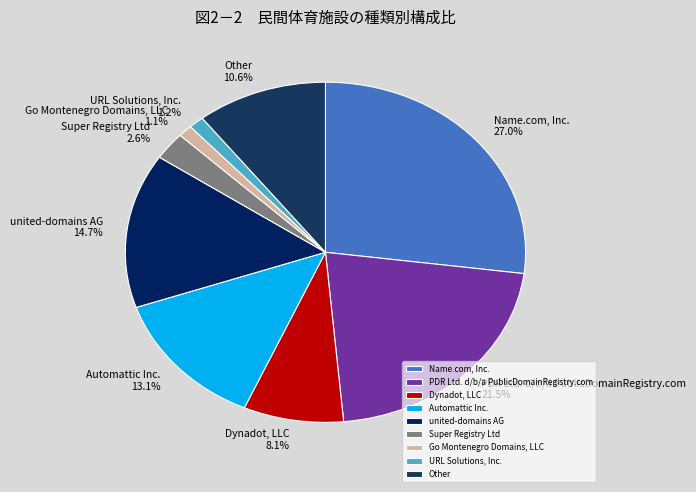

To the nearest percent, what is the average slice percentage?

11%